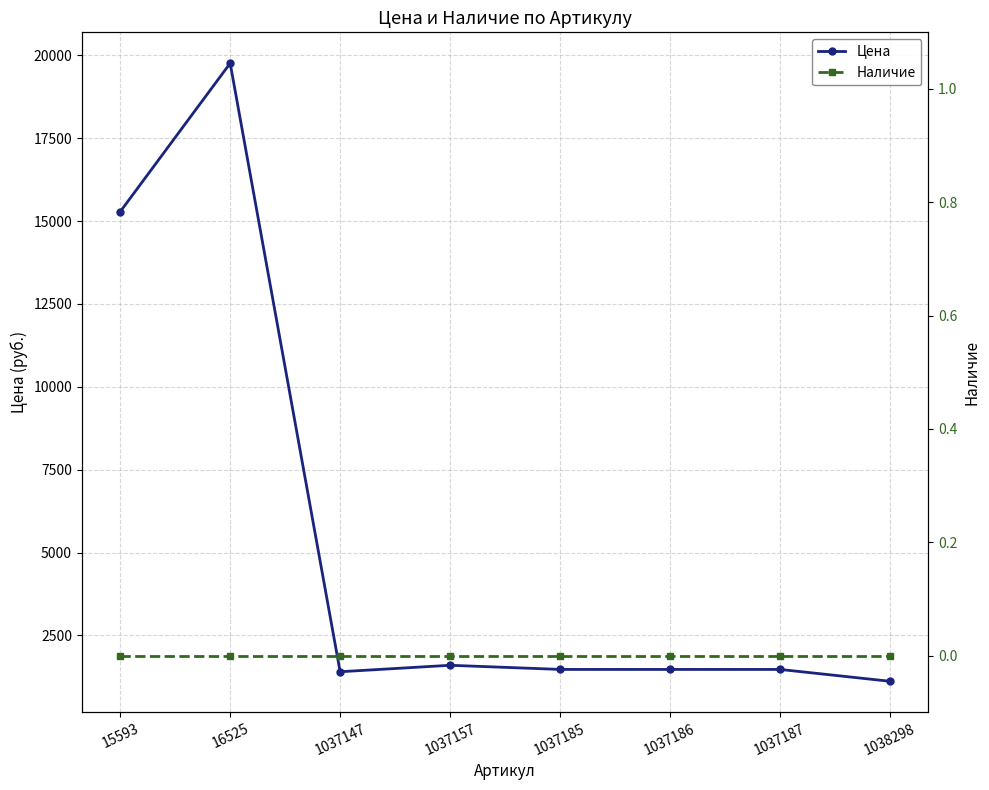

Where does the Цена series first go above 1475?

15593